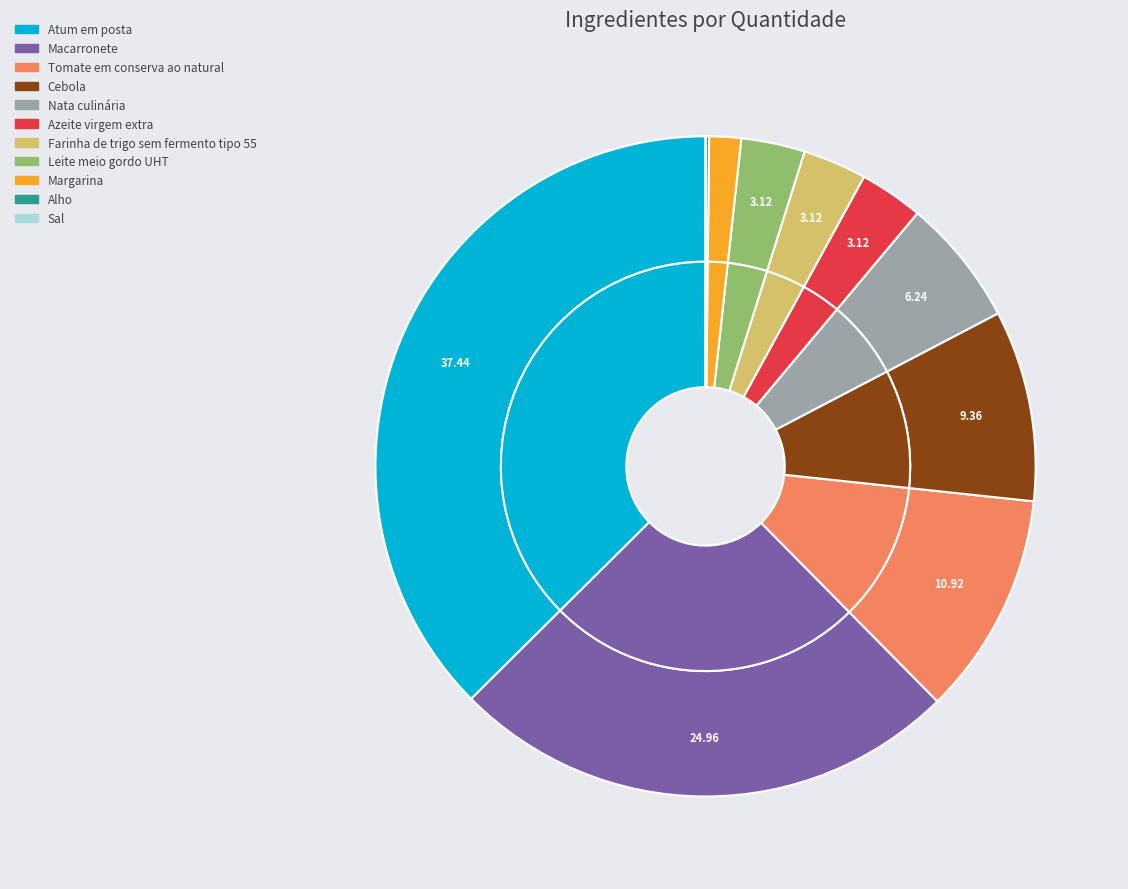

To the nearest percent, what percentage of the pie is Nata culinária?

6%